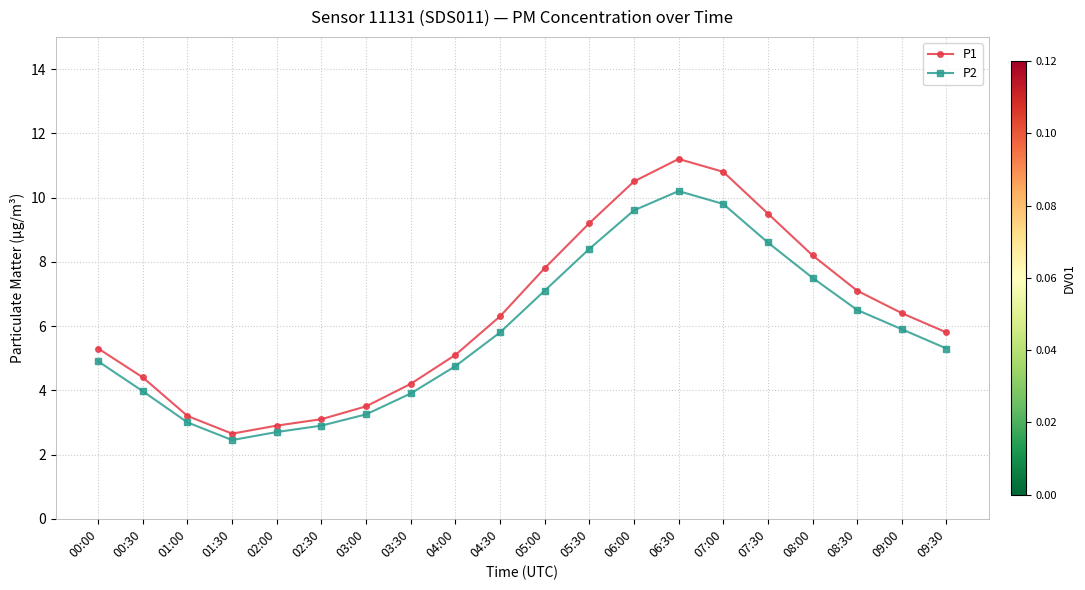

Which series changed the most between 00:30 and 07:30?

P1